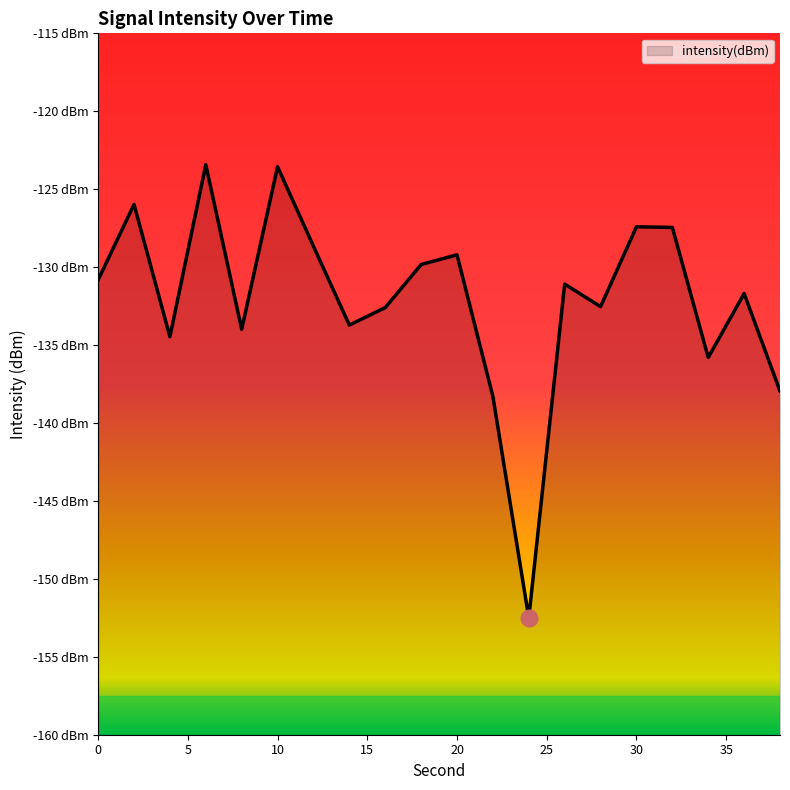

At which category does the chart reach its minimum across all series?

24